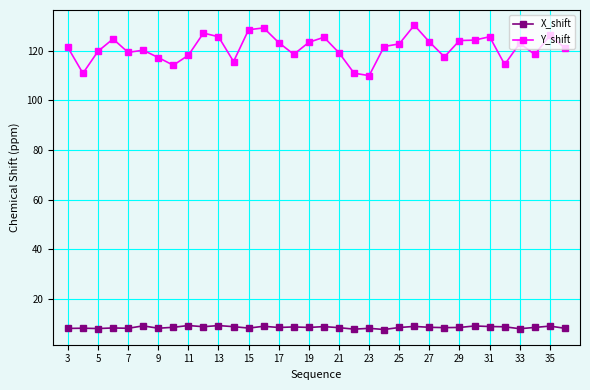

True or false: X_shift and Y_shift cross at least once.

False